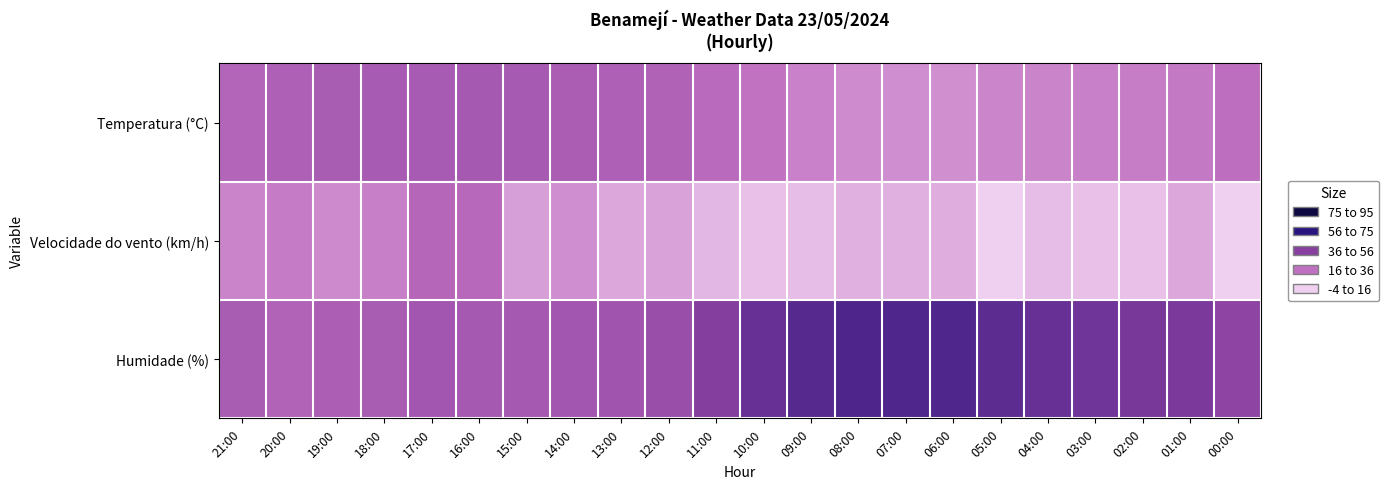

Reading left to right, list all the values displayed in this chart.

Temperatura (°C): 21:00=23.2	20:00=25.3	19:00=26.9	18:00=27.4	17:00=27.3	16:00=28.2	15:00=27.6	14:00=26.5	13:00=25.6	12:00=24.3	11:00=21.4	10:00=18.2	09:00=15.4	08:00=13.6	07:00=13.3	06:00=12.9	05:00=14.6	04:00=15.2	03:00=15.7	02:00=16.5	01:00=17.2	00:00=20.0
Velocidade do vento (km/h): 21:00=15.0	20:00=17.0	19:00=14.0	18:00=16.0	17:00=23.0	16:00=22.0	15:00=10.0	14:00=13.0	13:00=8.0	12:00=9.0	11:00=5.0	10:00=3.0	09:00=4.0	08:00=6.0	07:00=6.0	06:00=7.0	05:00=0.0	04:00=4.0	03:00=3.0	02:00=3.0	01:00=8.0	00:00=0.0
Humidade (%): 21:00=27.0	20:00=24.0	19:00=26.0	18:00=27.0	17:00=29.0	16:00=28.0	15:00=28.0	14:00=29.0	13:00=30.0	12:00=32.0	11:00=39.0	10:00=48.0	09:00=53.0	08:00=56.0	07:00=55.0	06:00=55.0	05:00=51.0	04:00=48.0	03:00=45.0	02:00=43.0	01:00=42.0	00:00=36.0